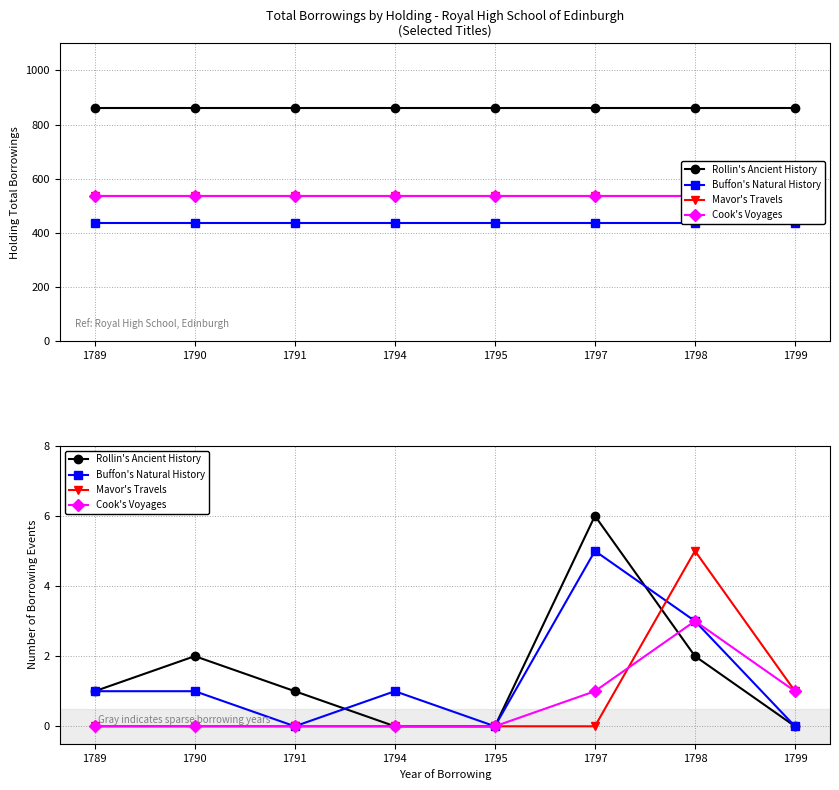

How many lines are shown in the chart?

4